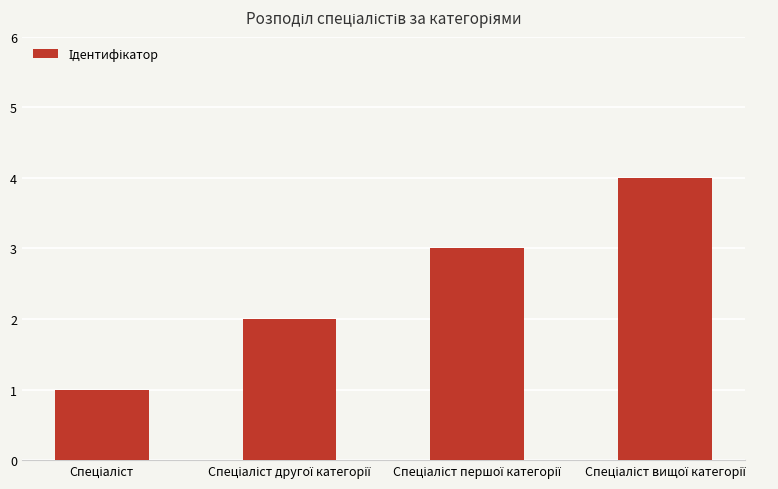

How many data points does each series have?

4